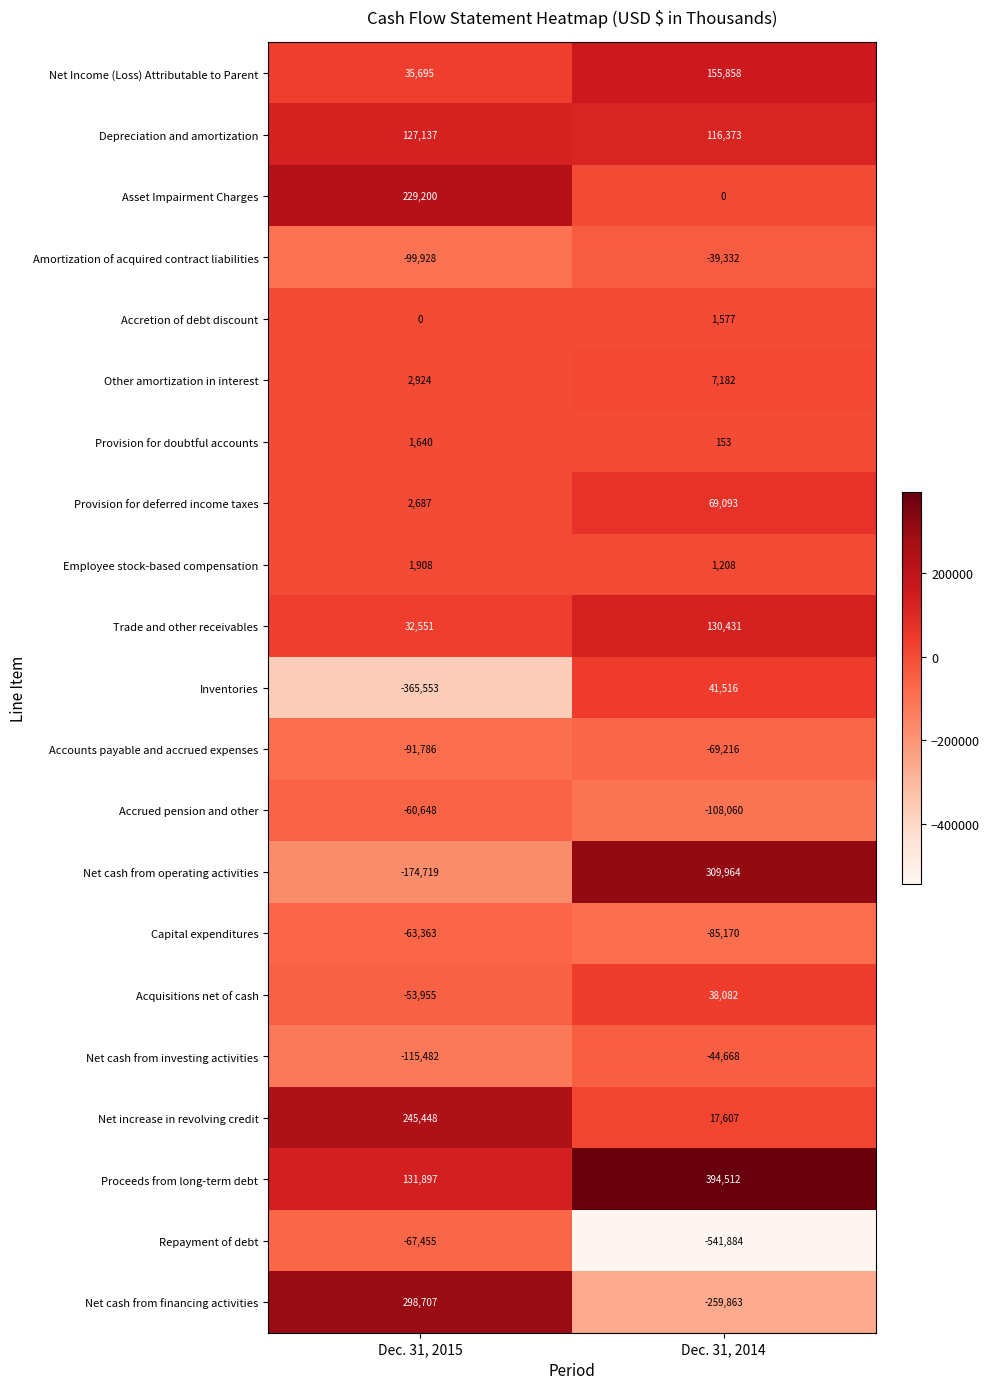

Which label corresponds to the largest value in the chart?

Dec. 31, 2014